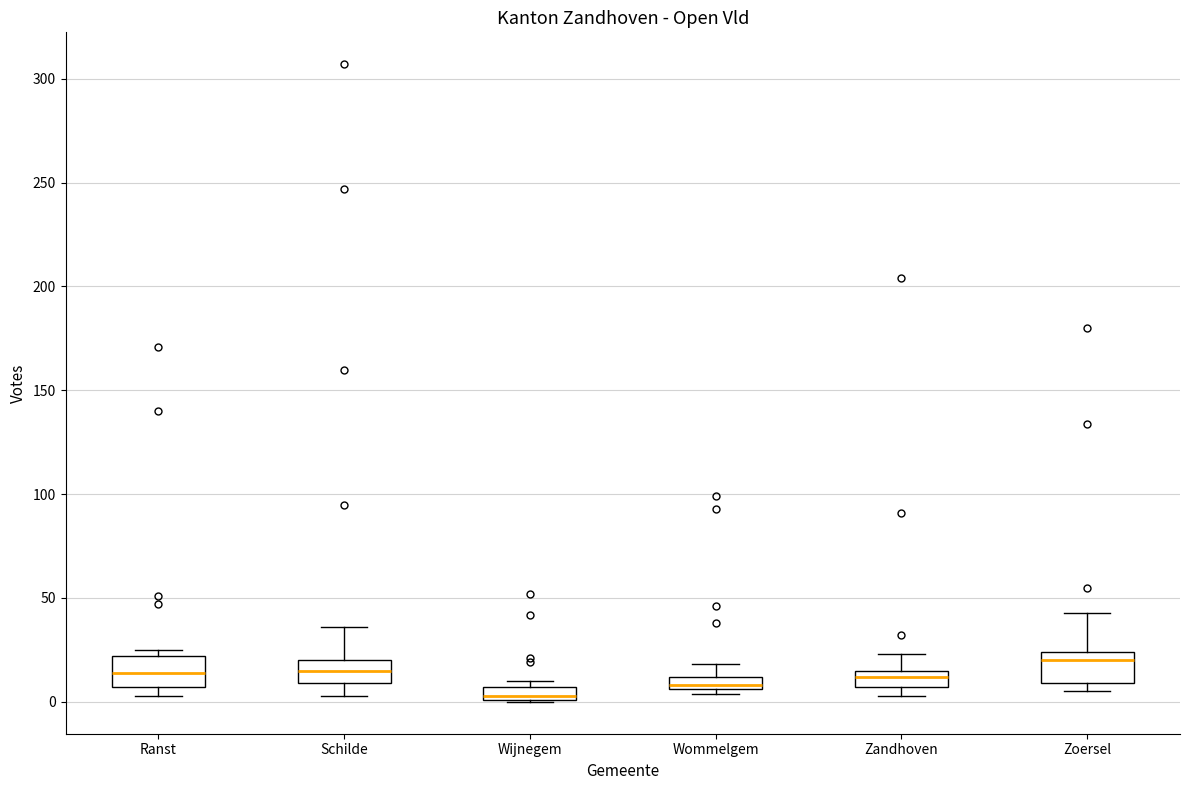

Which box's median line is the highest?

Zoersel